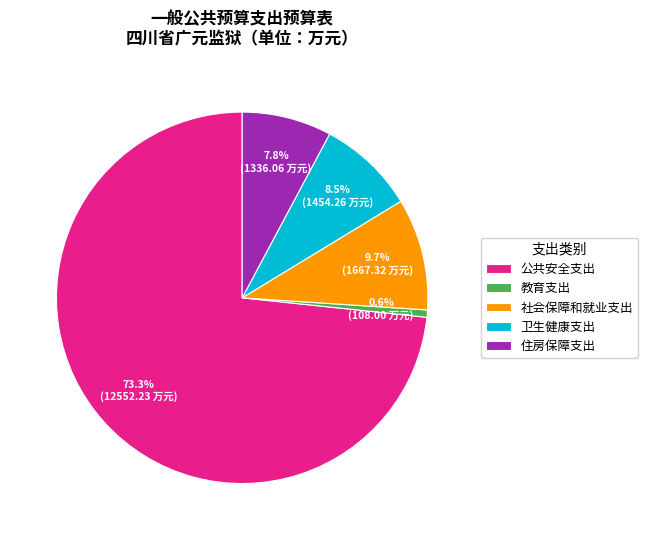

What is the ratio of the value at 住房保障支出 to the value at 卫生健康支出?

0.9